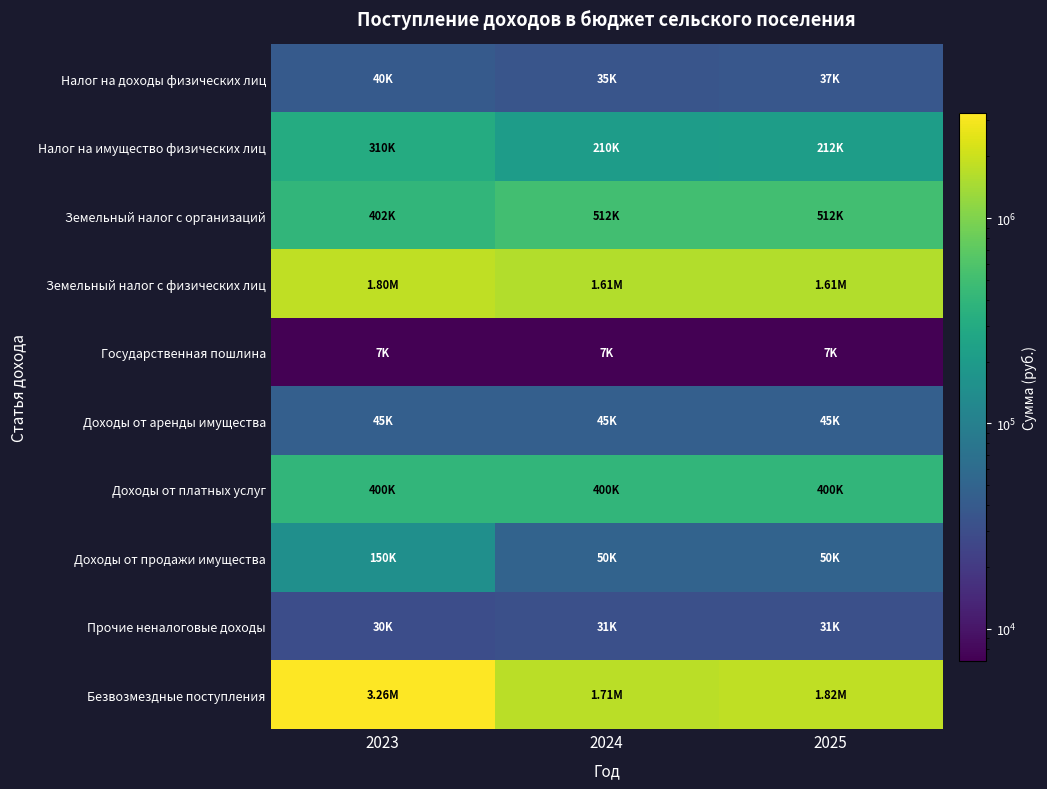

At 2024, list the series in order from smallest to largest.

Государственная пошлина, Прочие неналоговые доходы, Налог на доходы физических лиц, Доходы от аренды имущества, Доходы от продажи имущества, Налог на имущество физических лиц, Доходы от платных услуг, Земельный налог с организаций, Земельный налог с физических лиц, Безвозмездные поступления